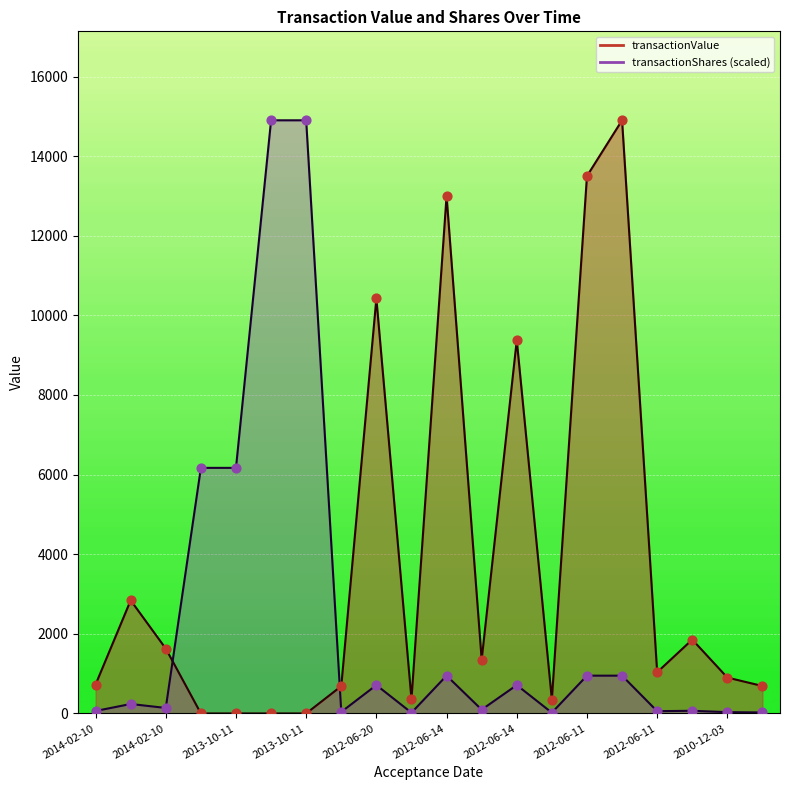

What is the total value across all series at 2013-10-11?

6168.8